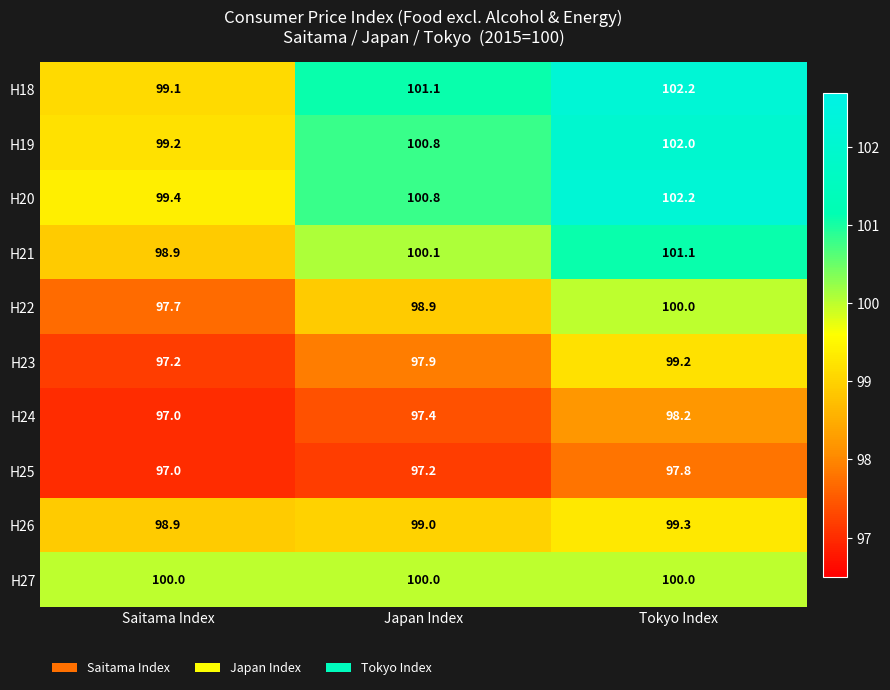

What is the spread (max minus min) of values at Saitama Index?

3.0